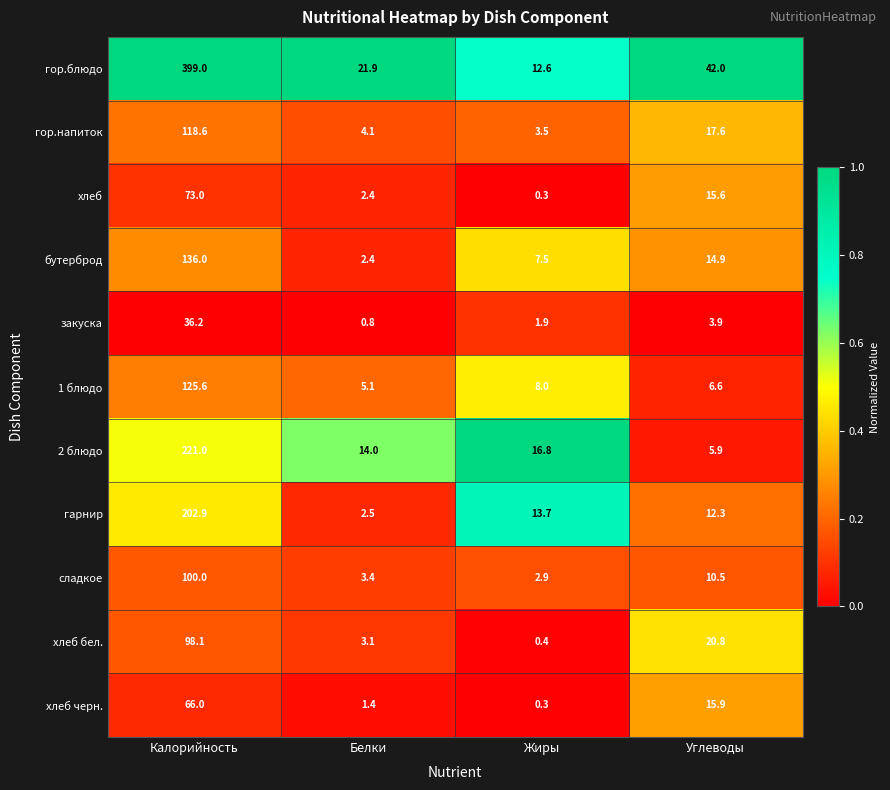

Is it true that гор.напиток equals 2.5 at Белки?

False